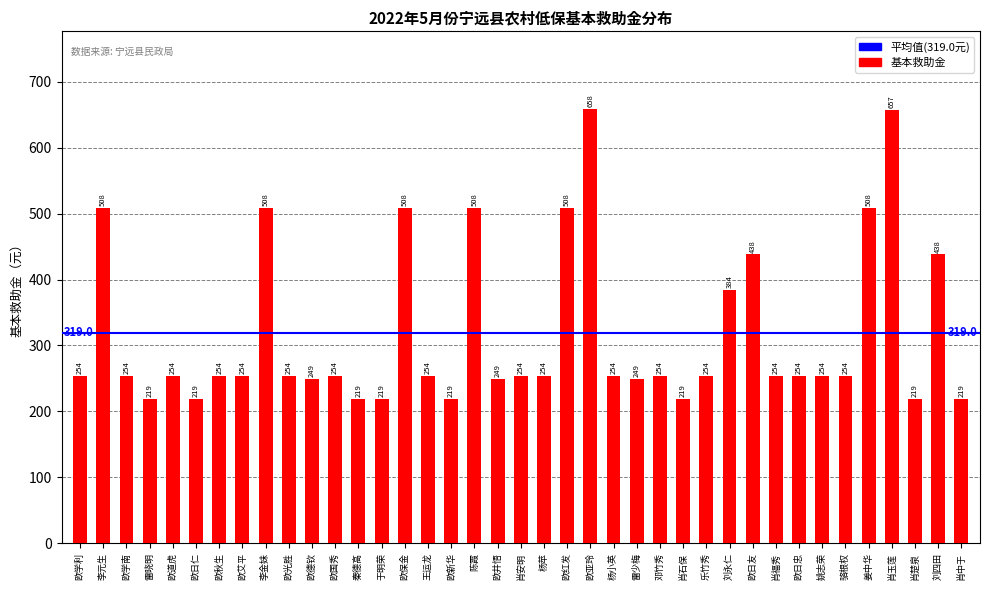

What is the difference between the second highest and second lowest values?

438